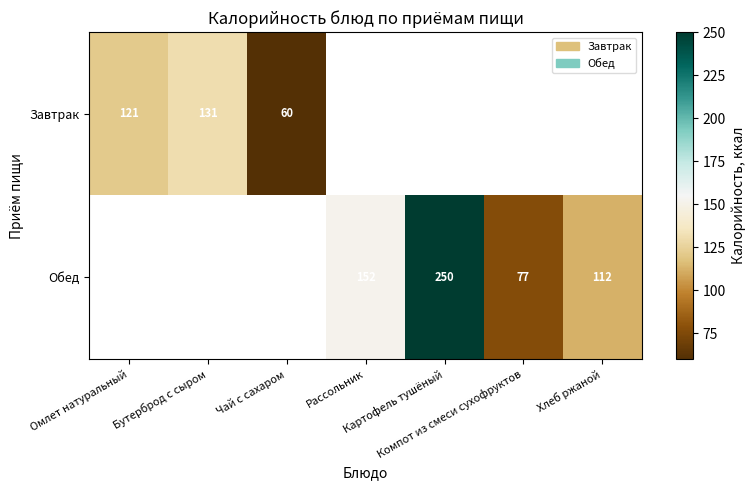

At which category does the chart reach its peak across all series?

Картофель тушёный